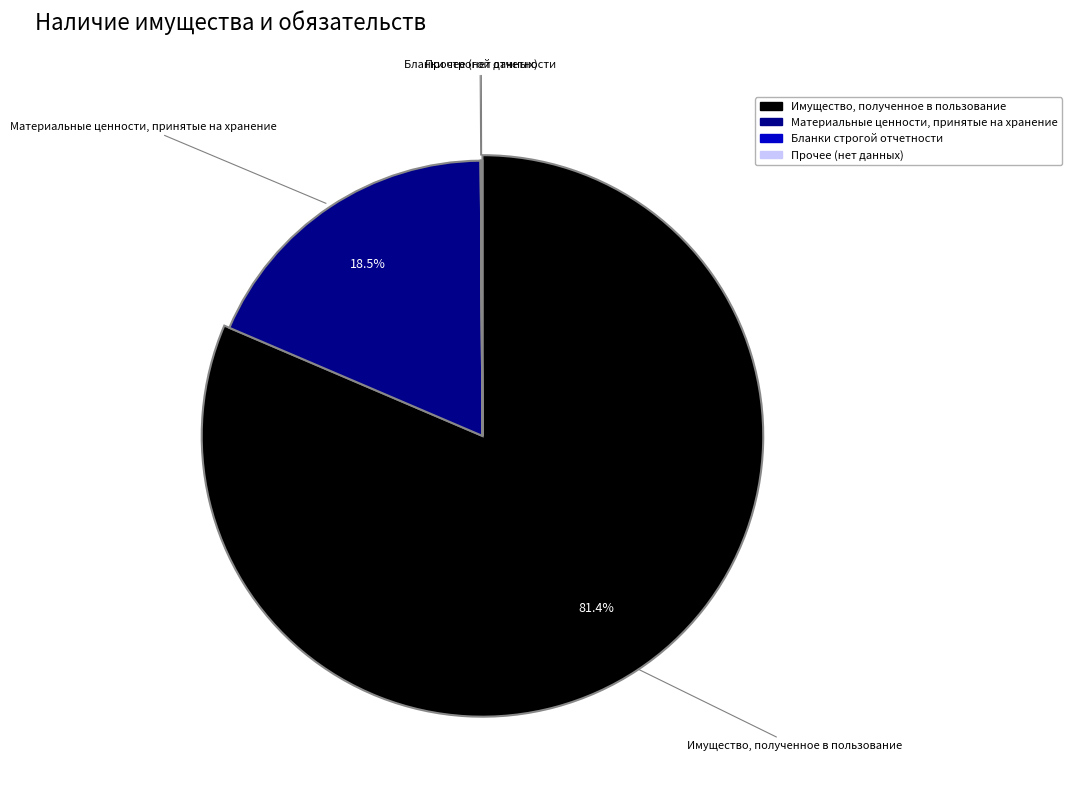

Which slice is the largest?

Имущество, полученное в пользование